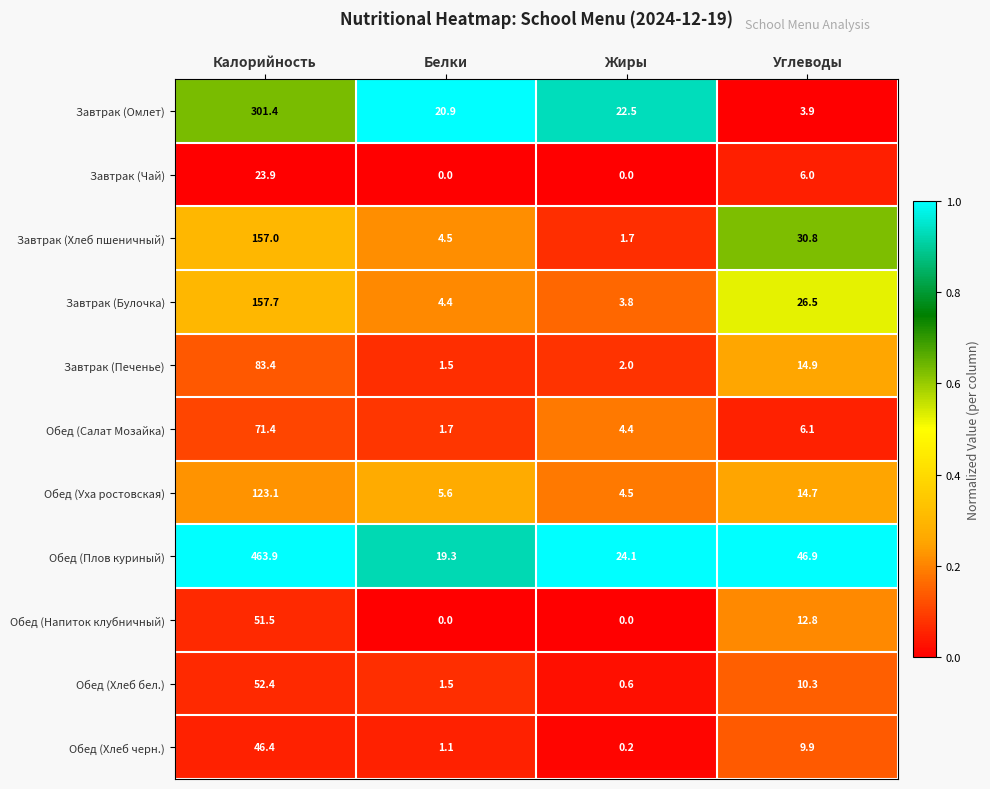

How many distinct data groups are displayed?

11